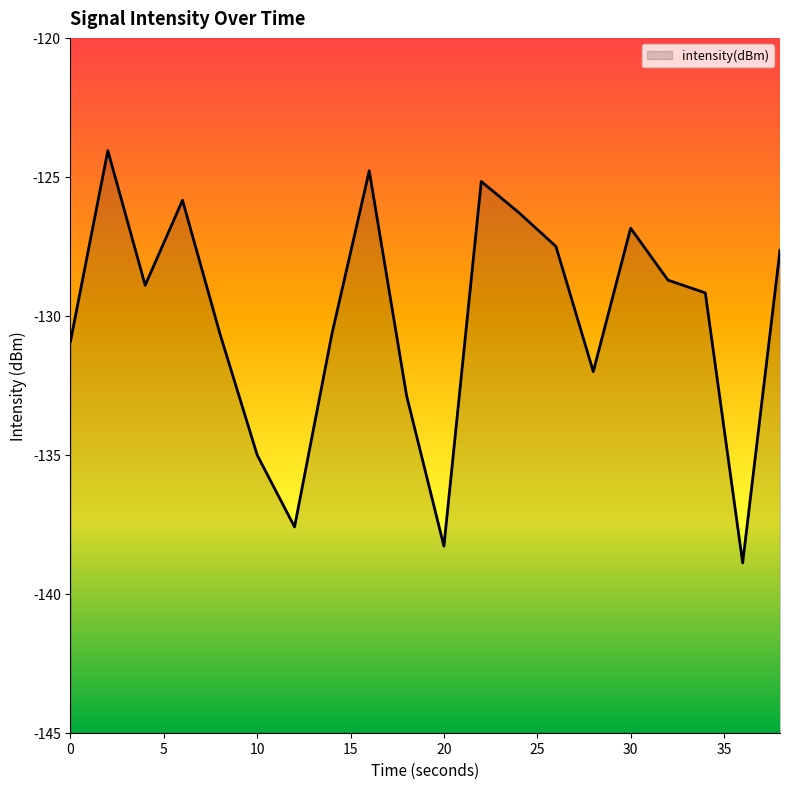

Reading left to right, list all the values displayed in this chart.

-130.9	-124.1	-128.9	-125.8	-130.6	-135.0	-137.6	-130.7	-124.8	-132.9	-138.3	-125.2	-126.3	-127.5	-132.0	-126.8	-128.7	-129.2	-138.9	-127.6